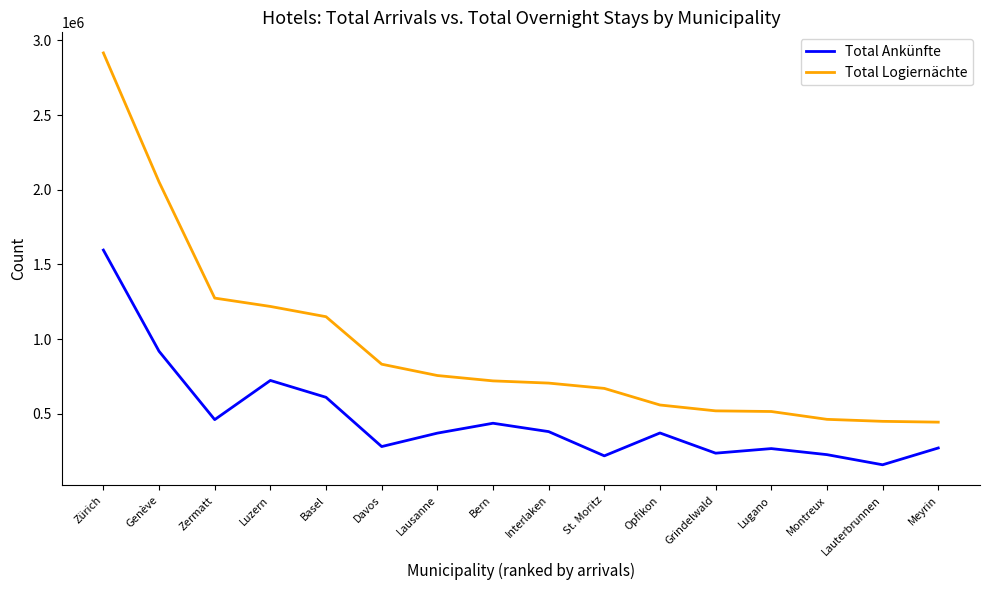

At which label does Total Logiernächte first exceed 719596?

Zürich